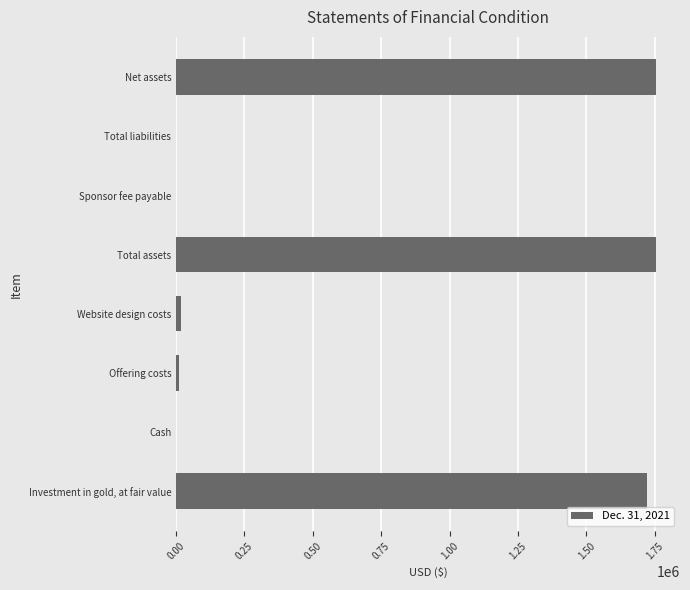

What is the greatest value displayed?

1754576